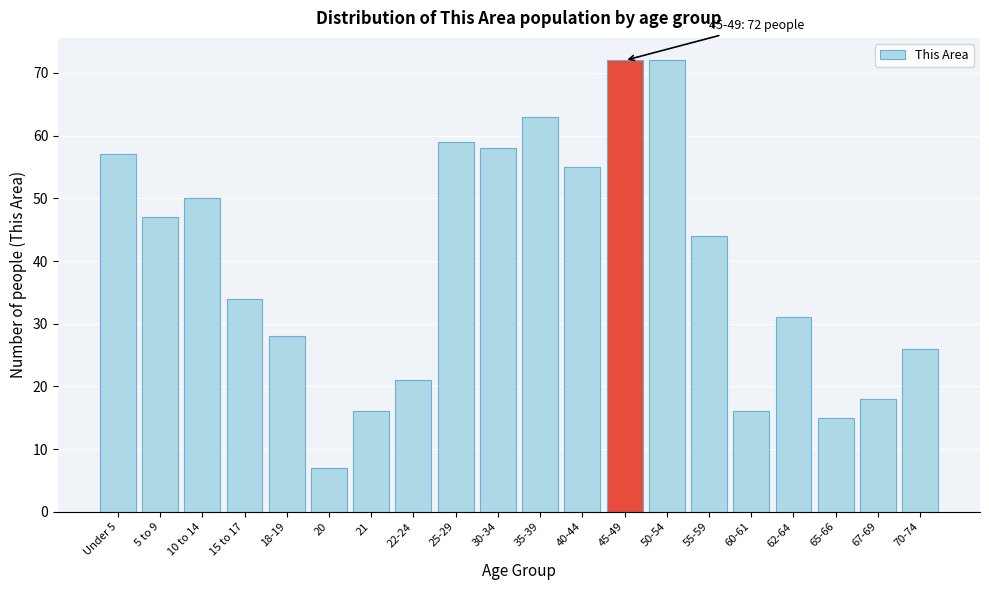

Reading left to right, what are all the values shown in this chart?

57	47	50	34	28	7	16	21	59	58	63	55	72	72	44	16	31	15	18	26